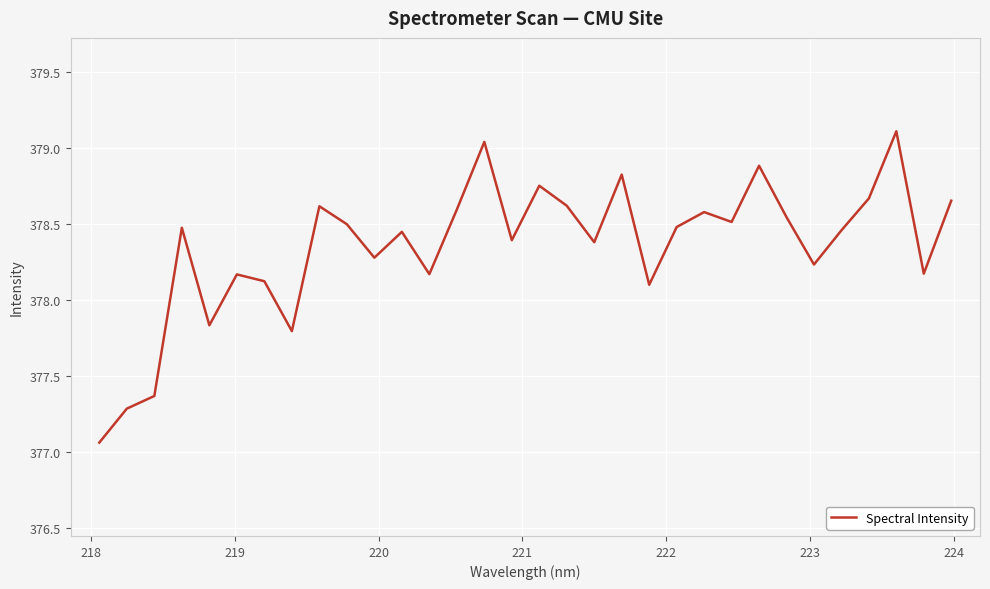

What is the difference between the maximum and minimum values?

2.0